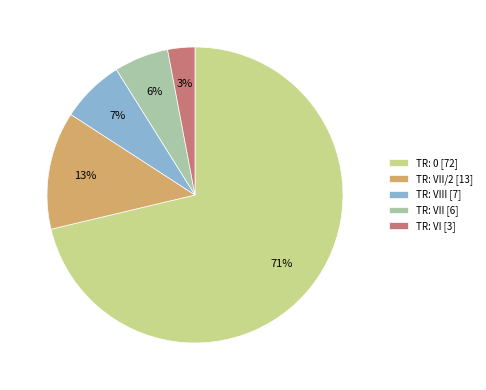

Combined, do TR: VII/2 [13] and TR: VI [3] account for over 50%?

No